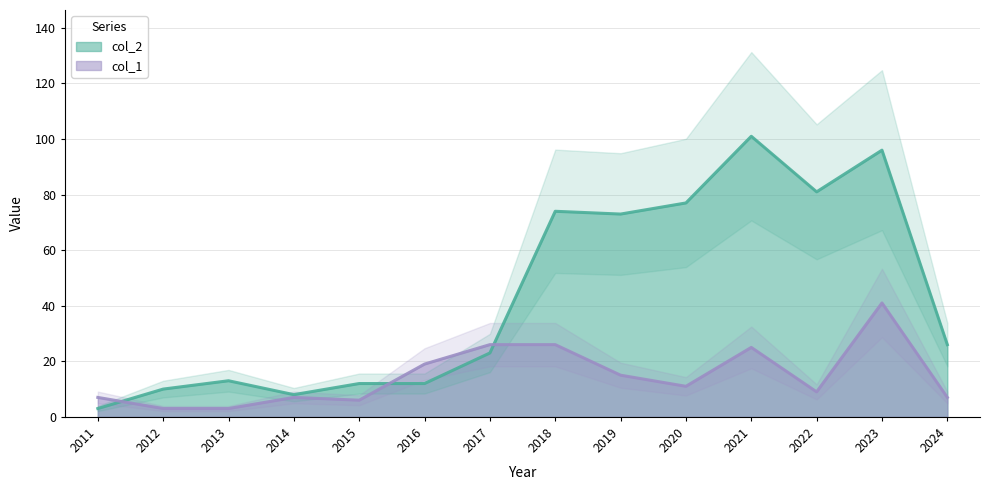

Which series has the largest total across all categories?

col_2